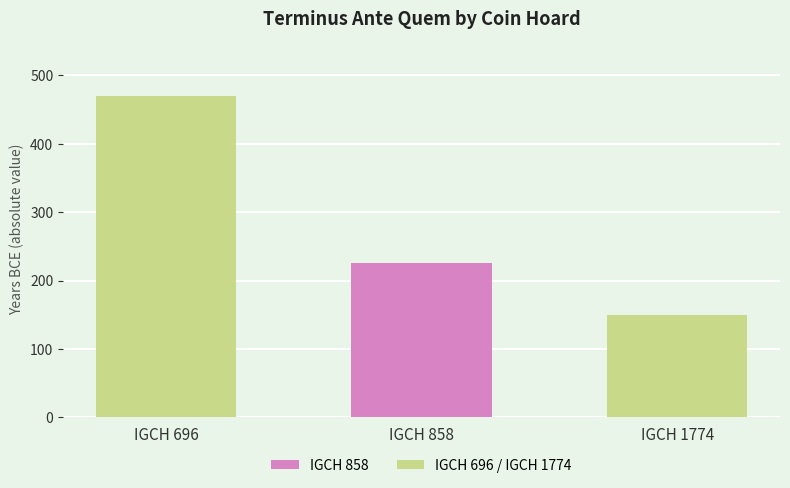

Rank the categories by value from highest to lowest.

IGCH 696, IGCH 858, IGCH 1774